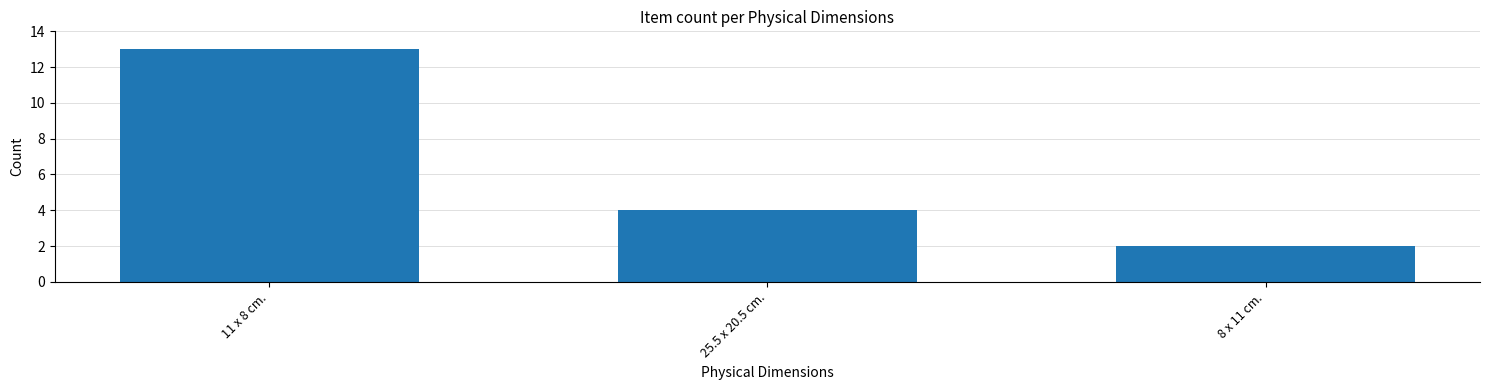

What is the label of the 2nd bar from the right?

25.5 x 20.5 cm.